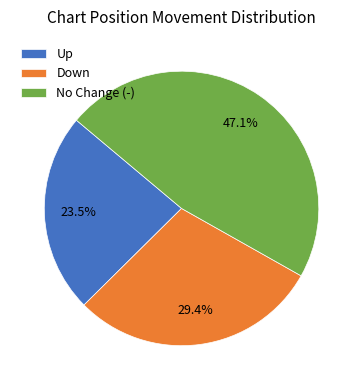

Rank the categories by value from lowest to highest.

Up, Down, No Change (-)